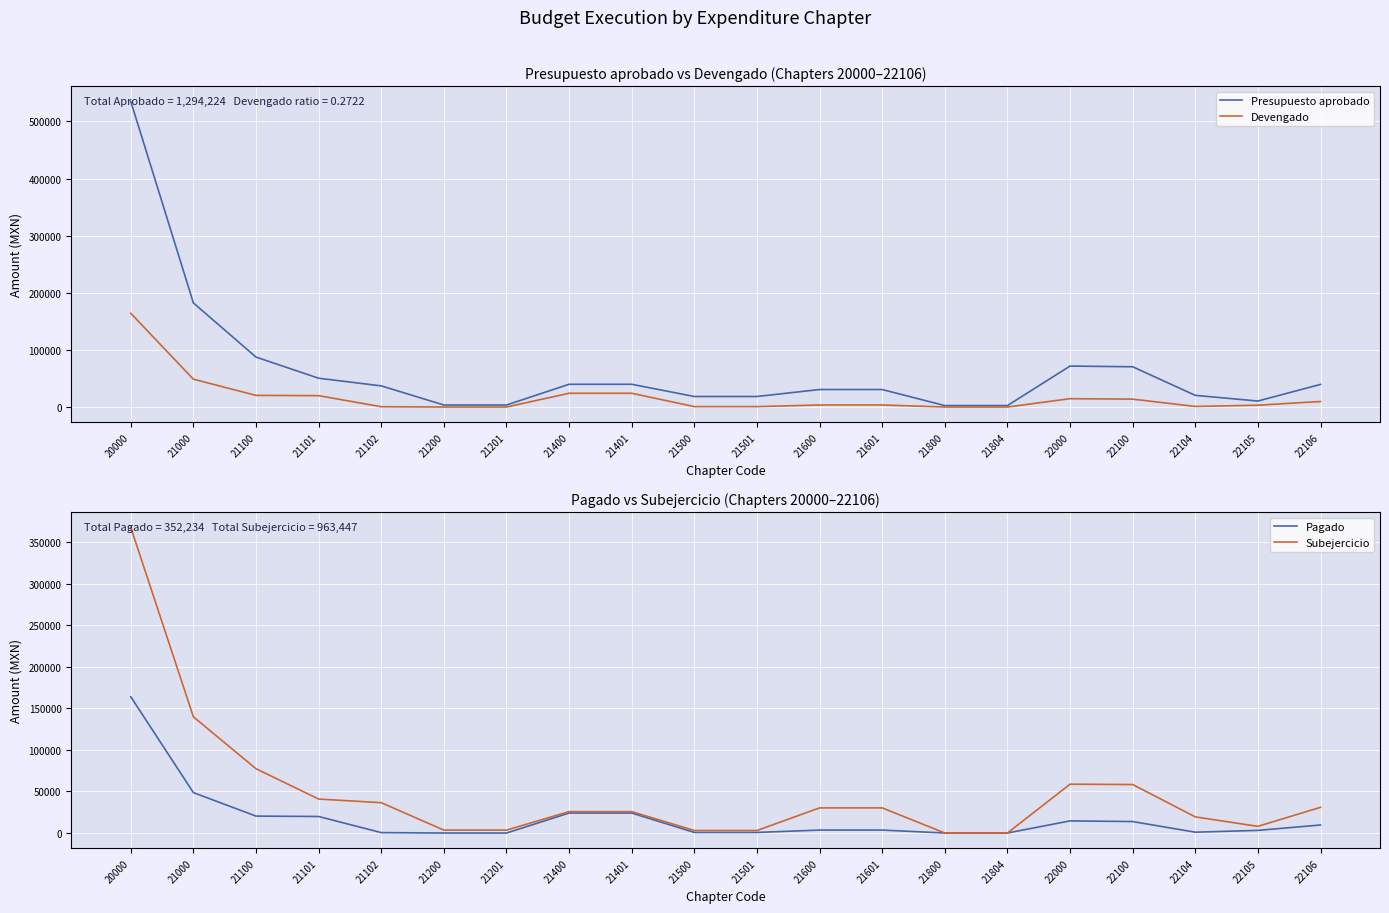

True or false: Pagado and Presupuesto aprobado intersect in this chart.

False